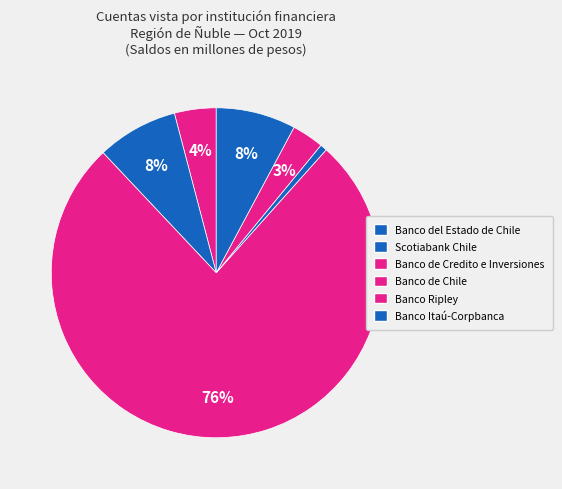

Count the number of slices in the pie.

6